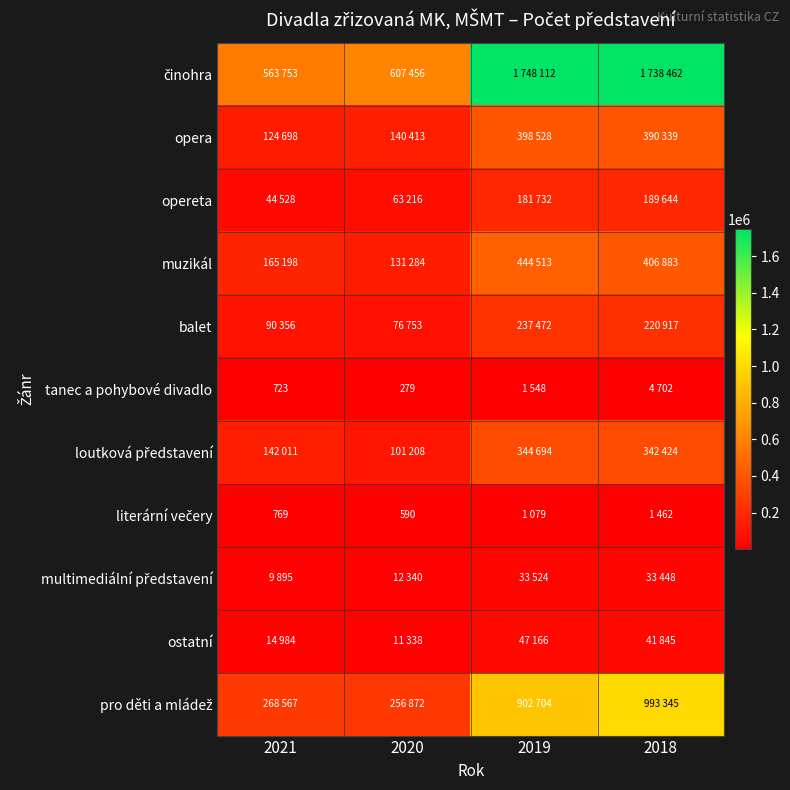

At 2018, list the series in order from smallest to largest.

literární večery, tanec a pohybové divadlo, multimediální představení, ostatní, opereta, balet, loutková představení, opera, muzikál, pro děti a mládež, činohra